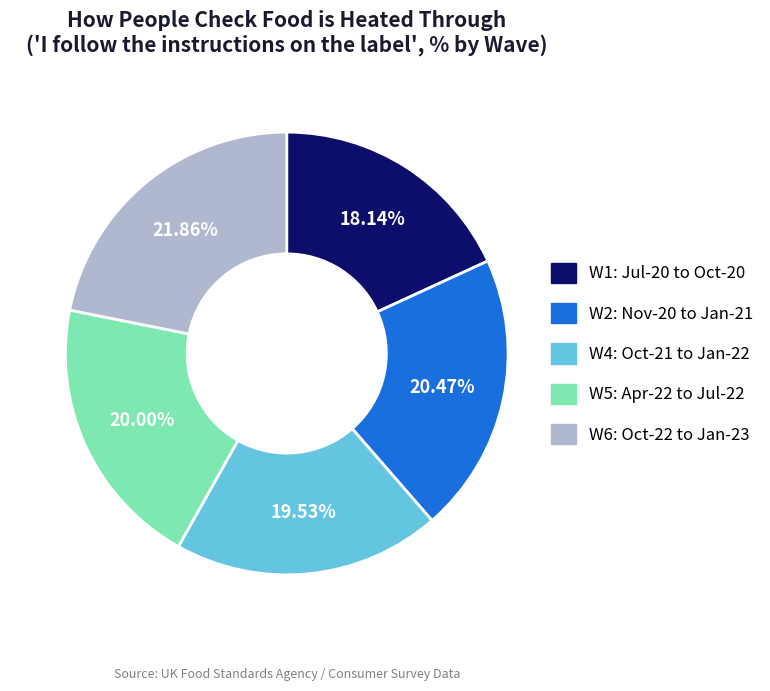

How many slices are in this pie chart?

5